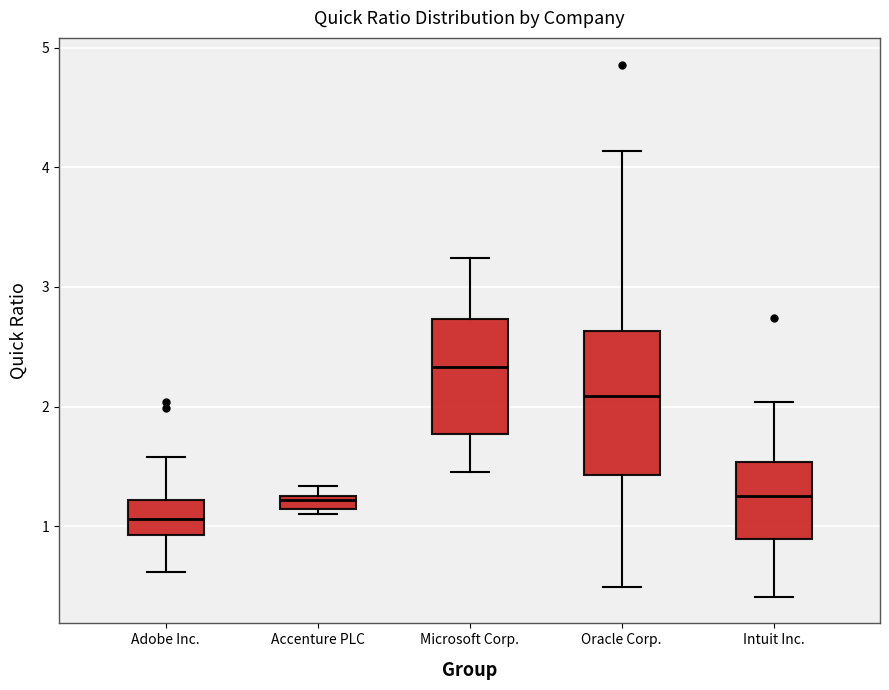

Comparing the boxes themselves (not the whiskers), which one is the tallest?

Oracle Corp.